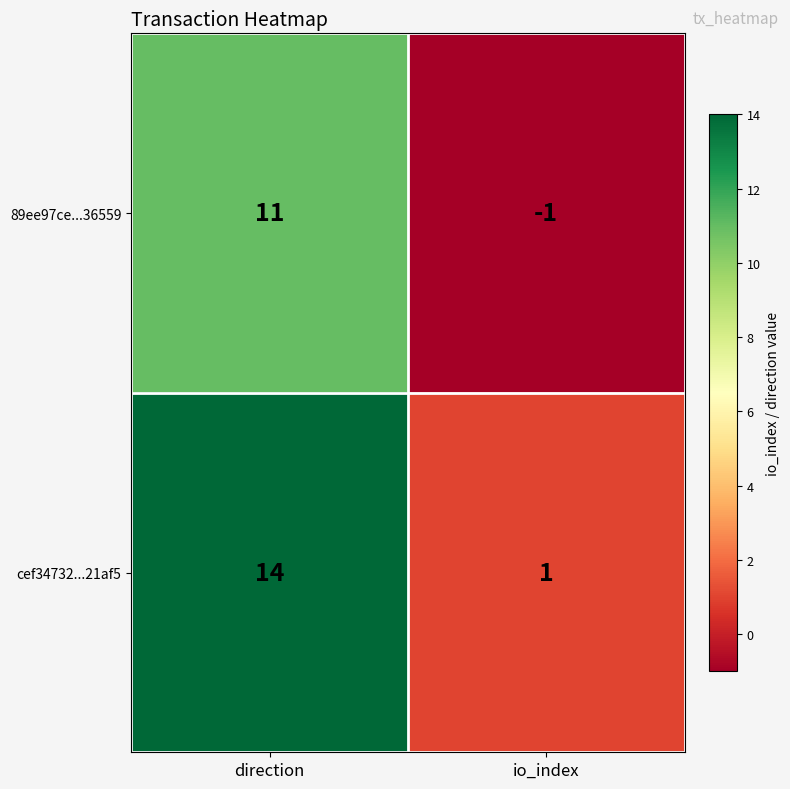

At which label is cef34732...21af5 closest to 7?

io_index